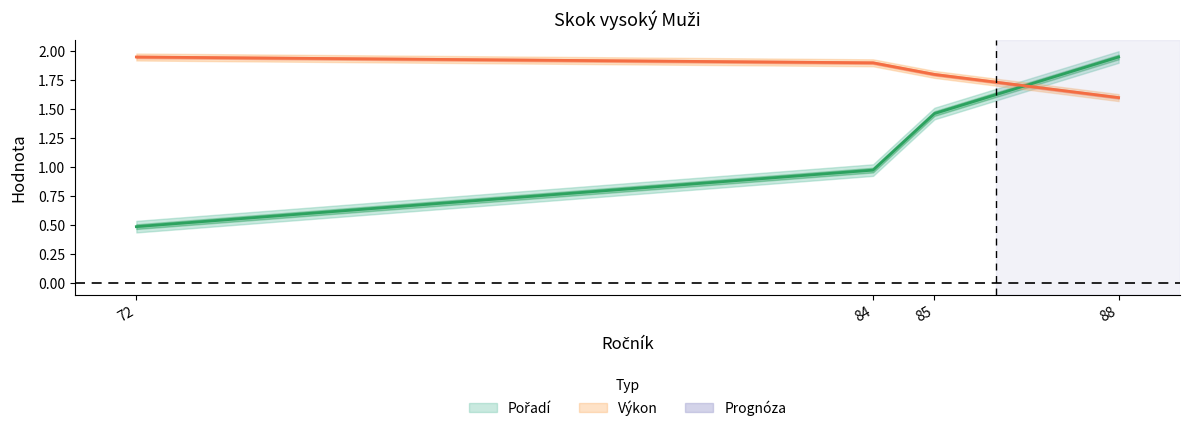

At 88, list the series in order from smallest to largest.

Výkon, Pořadí